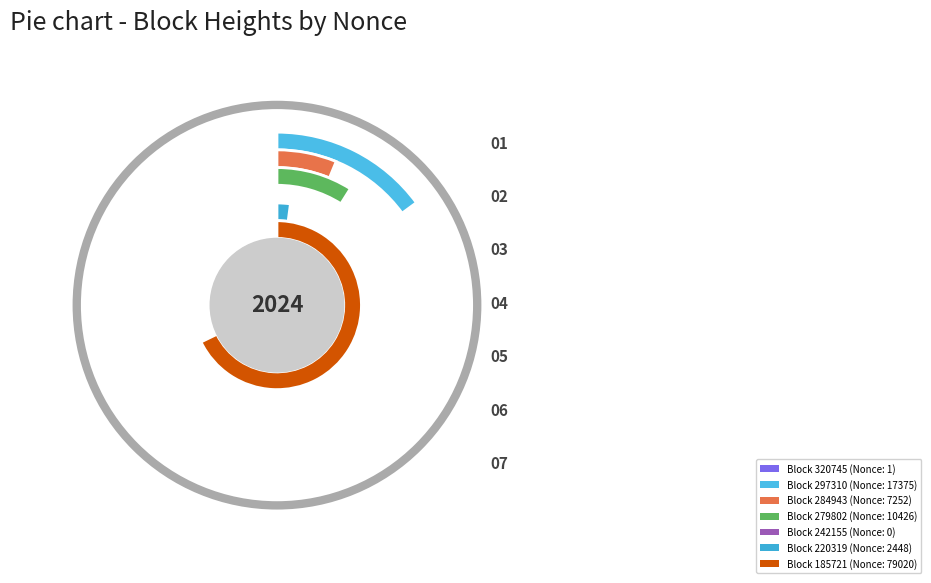

Which slice represents more than half of the pie?

185721